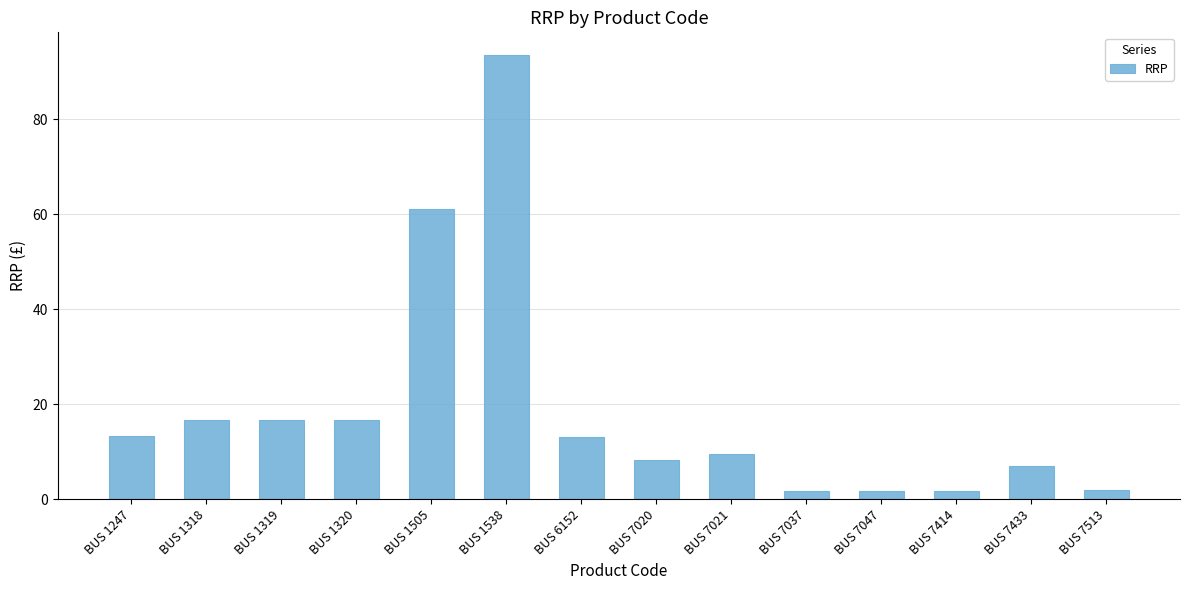

The chart shows a value of 1.7 at BUS 7047. True or false?

True